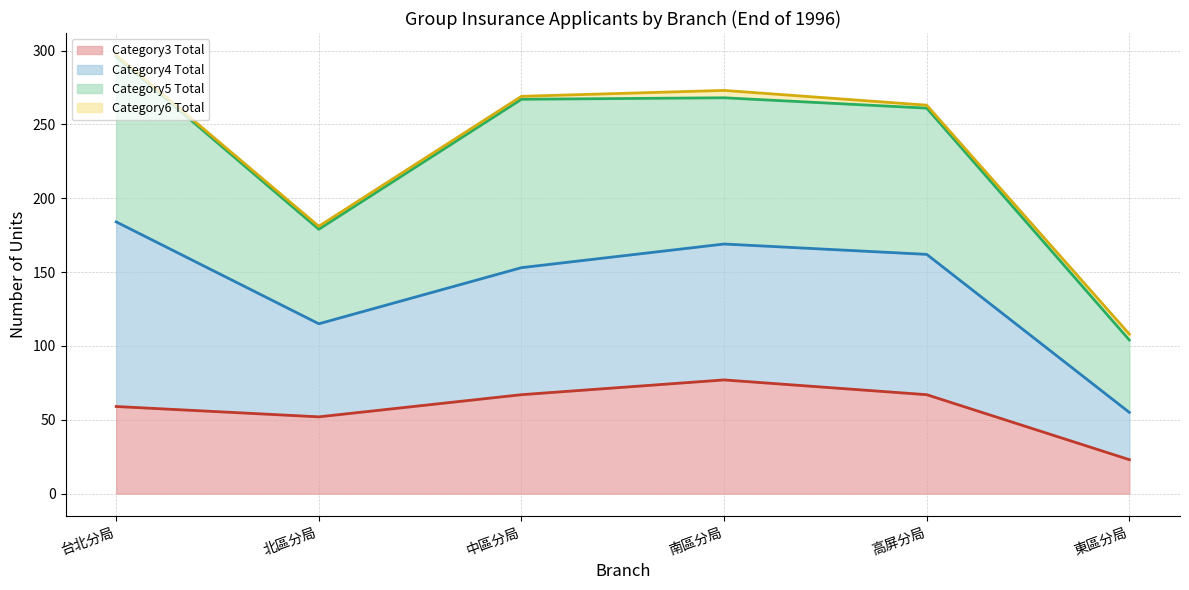

True or false: Category5 Total (line) and Category3 Total (line) cross at least once.

False